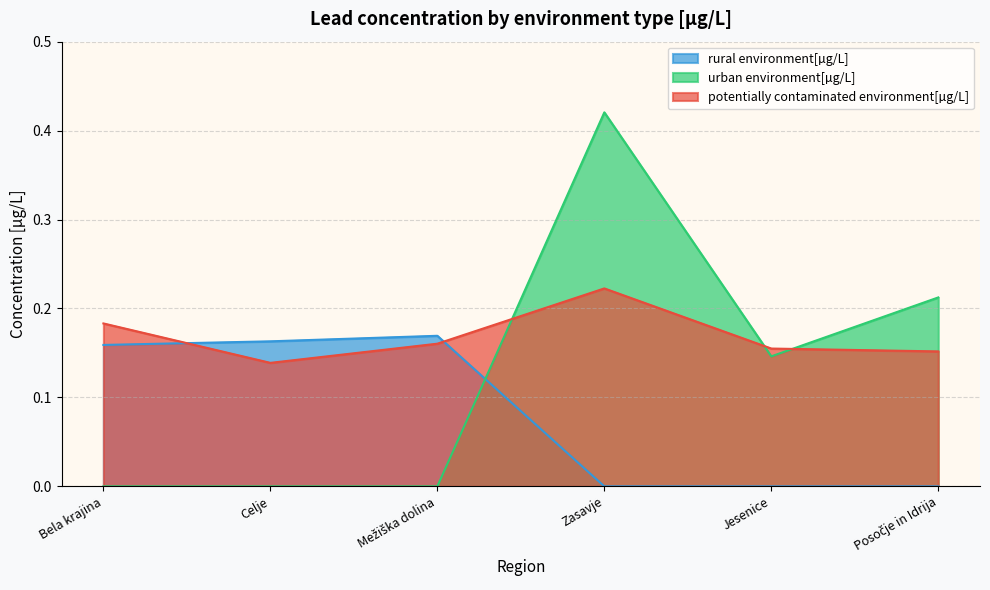

Which series ends up on top after the final intersection of potentially contaminated environment[µg/L] and urban environment[µg/L]?

urban environment[µg/L]